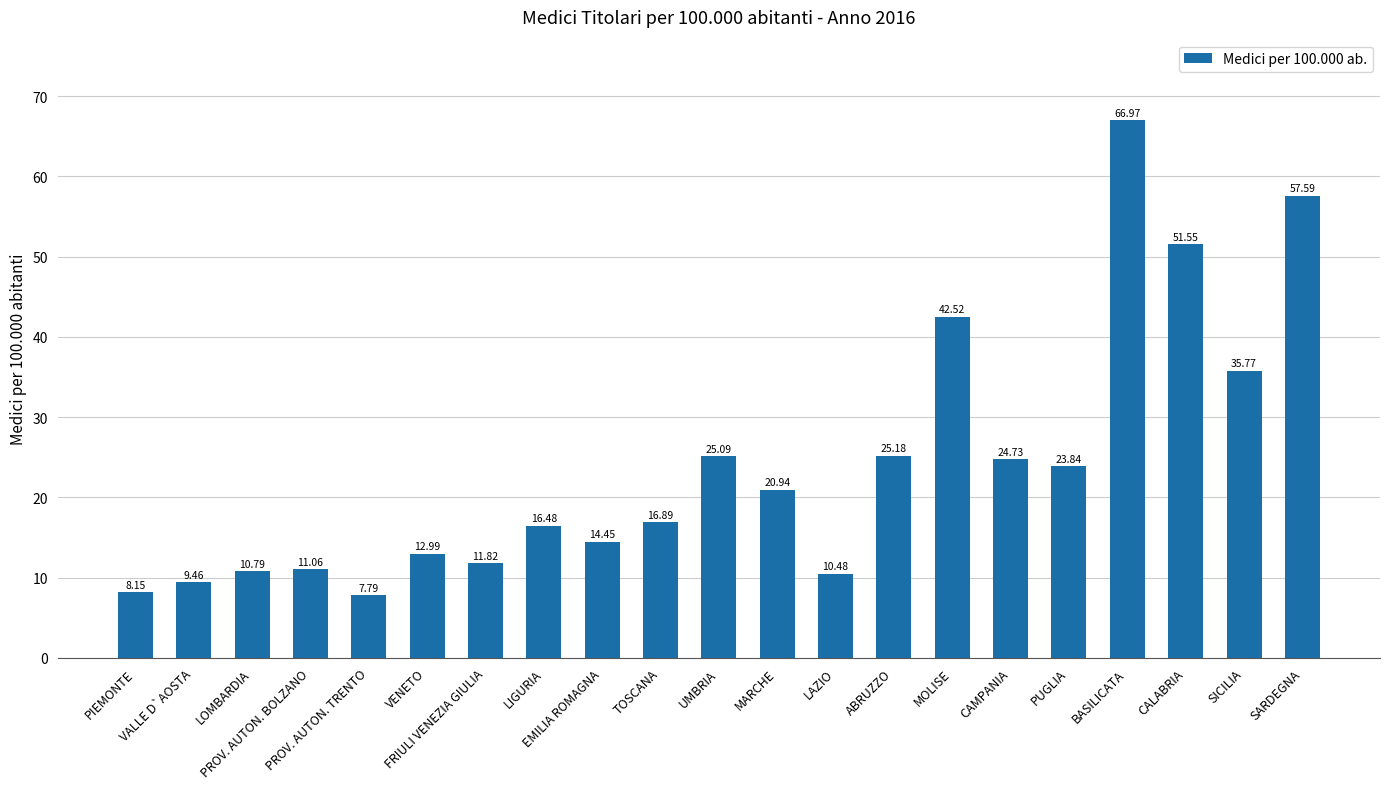

True or false: the data shows 14.5 at EMILIA ROMAGNA.

True